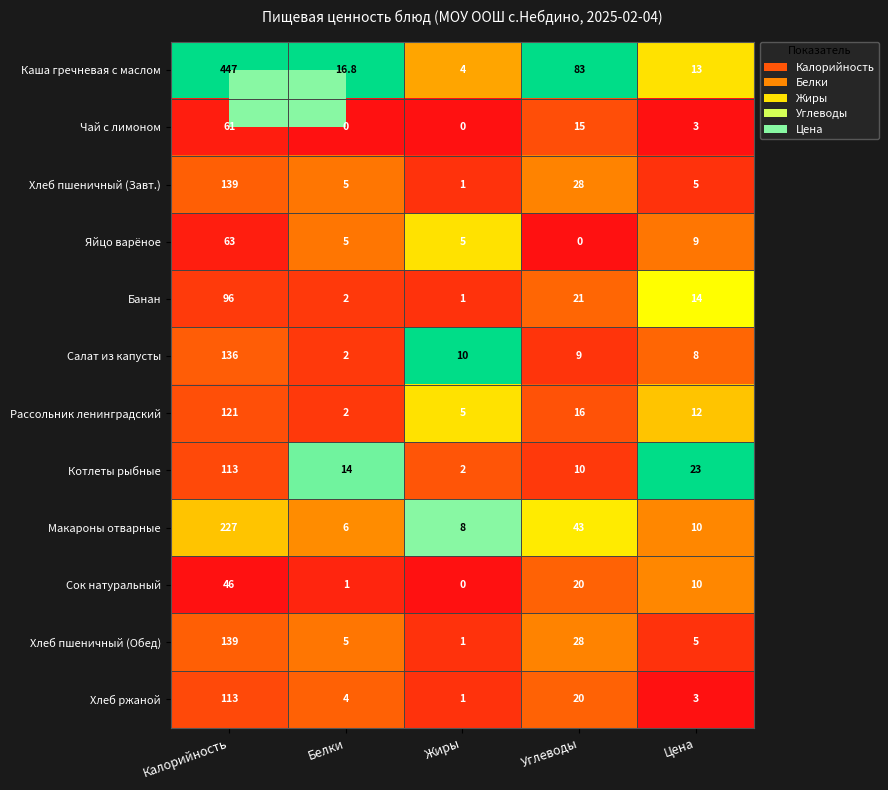

What is the average value of the Рассольник ленинградский series?

31.2